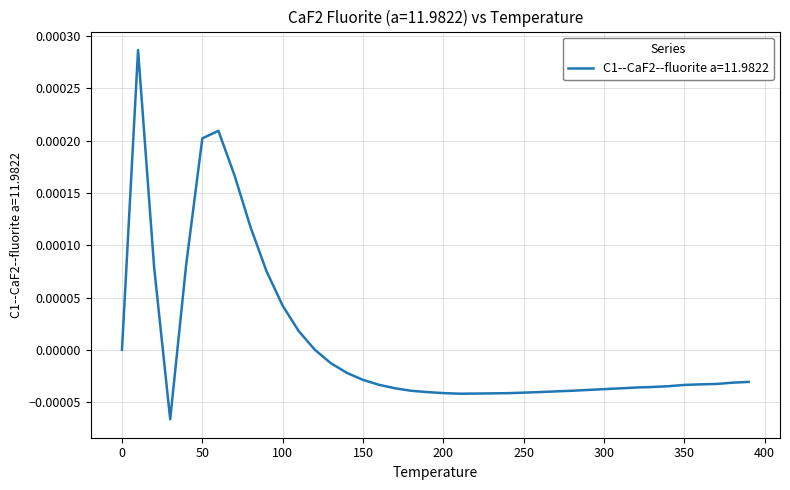

Does the chart have visible grid lines?

Yes